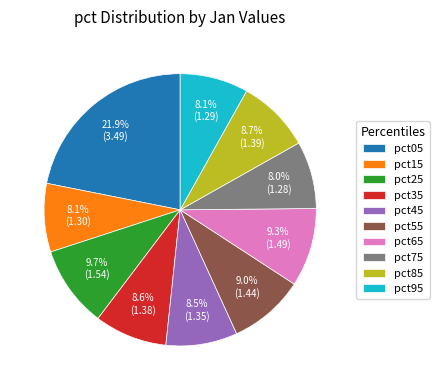

Is it true that pct45 is 21% of the pie?

False